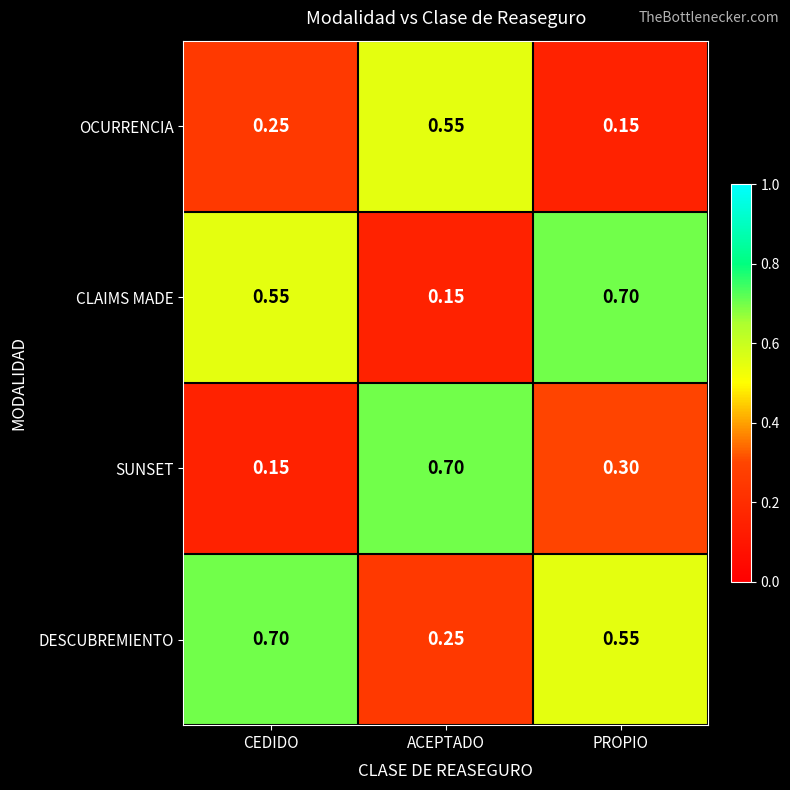

Which category has the lowest value in the OCURRENCIA series?

PROPIO